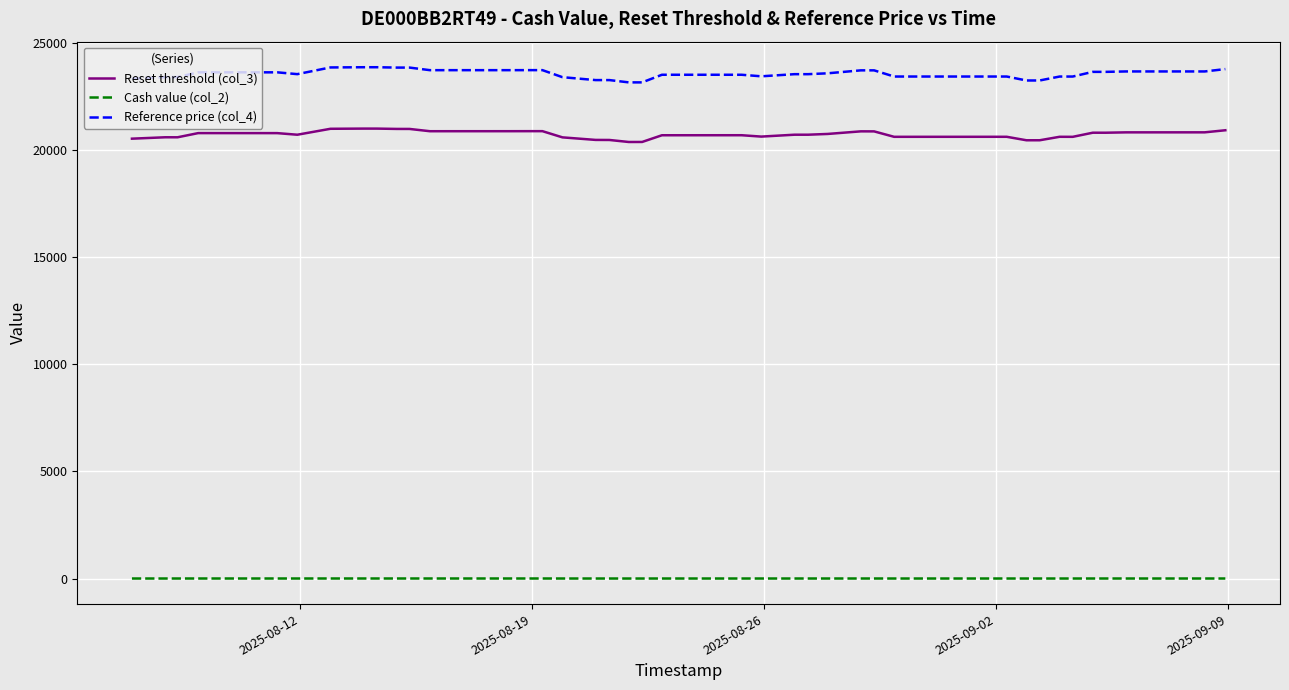

Which series has the largest total across all categories?

Reference price (col_4)